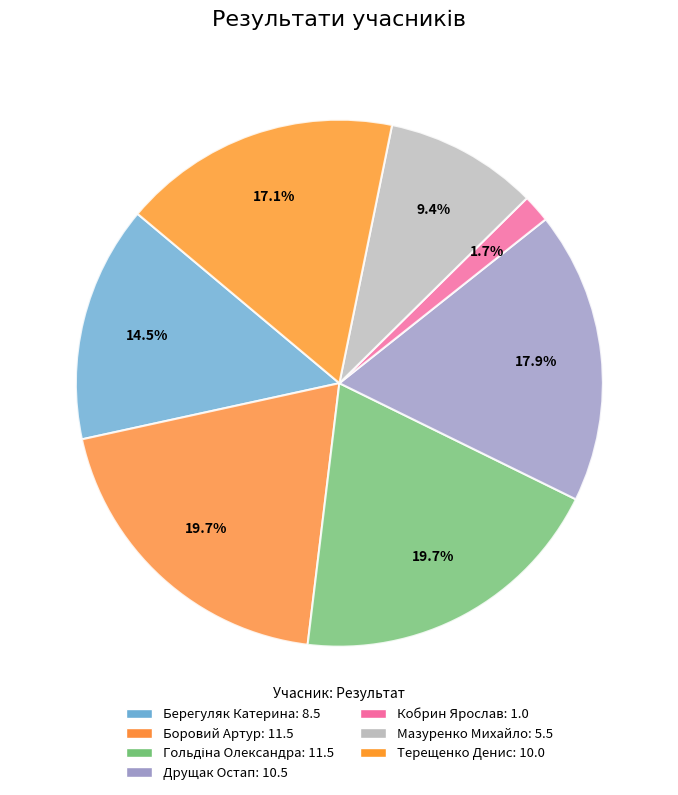

To the nearest percent, what is the difference between the Мазуренко Михайло and Терещенко Денис slice percentages?

8%